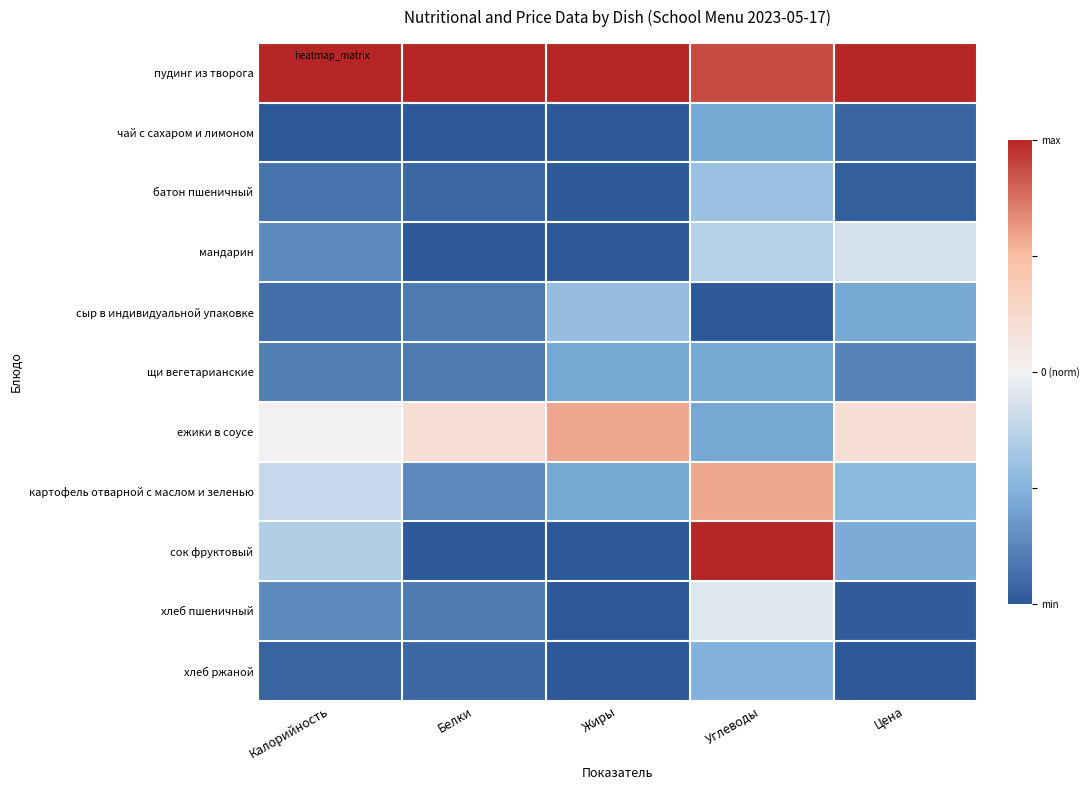

Which has a higher value, Цена or Углеводы?

Цена